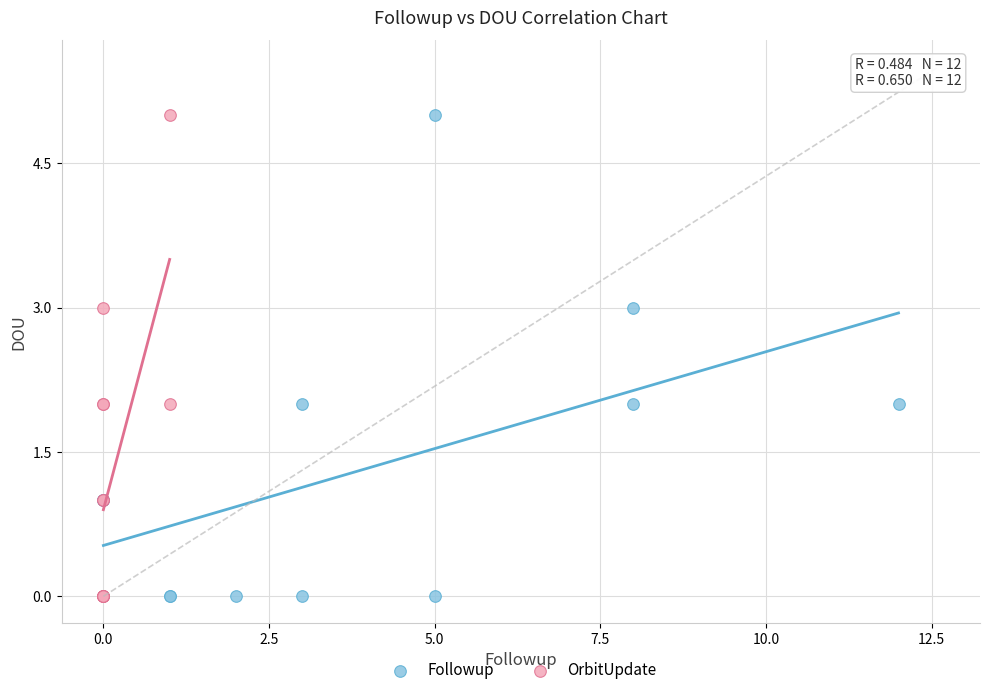

What are all the series names shown in the legend?

Followup, OrbitUpdate